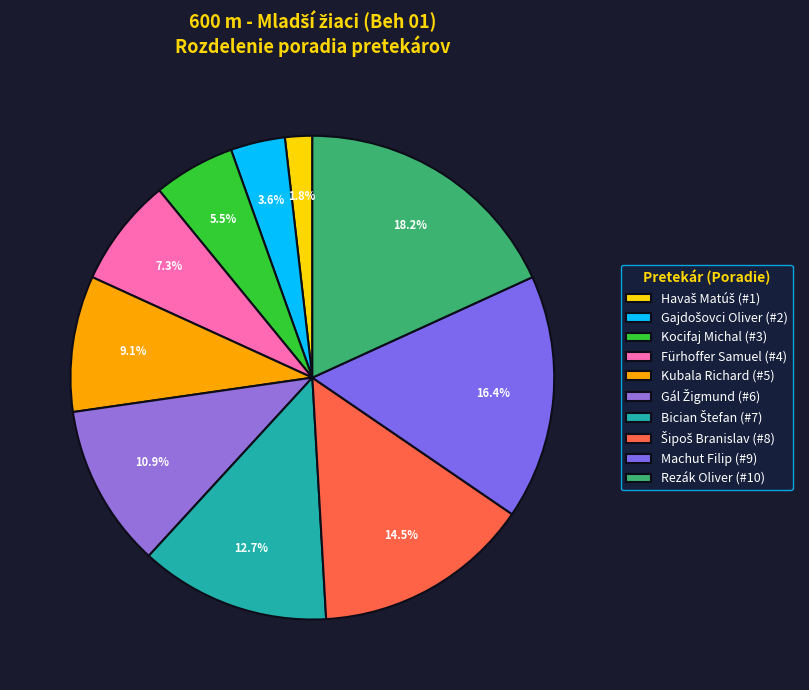

What is the total percentage of Fürhoffer Samuel and Machut Filip?

23.6%